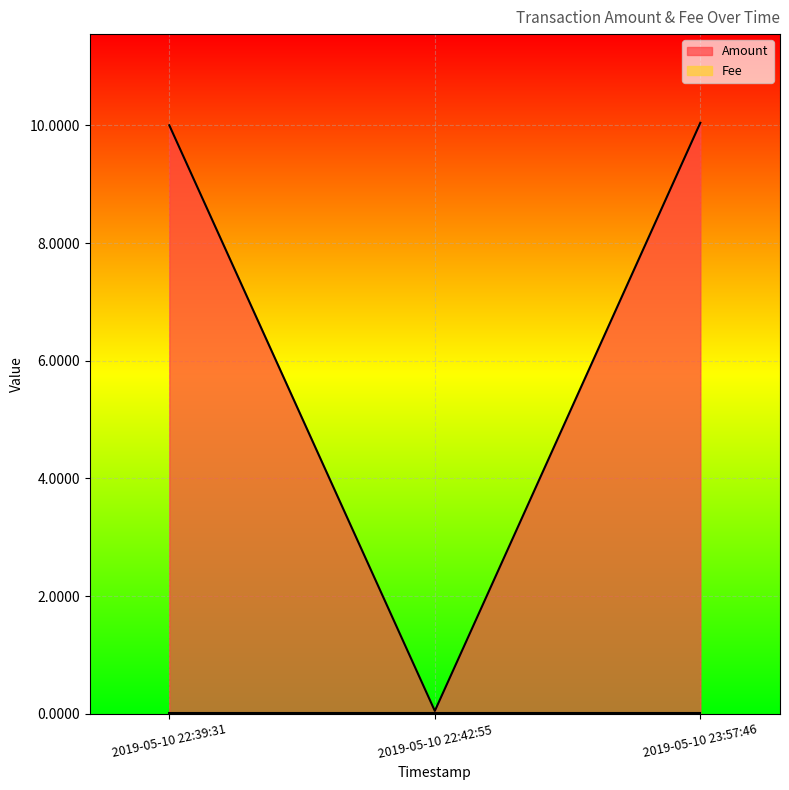

Which series has the largest total across all categories?

Amount